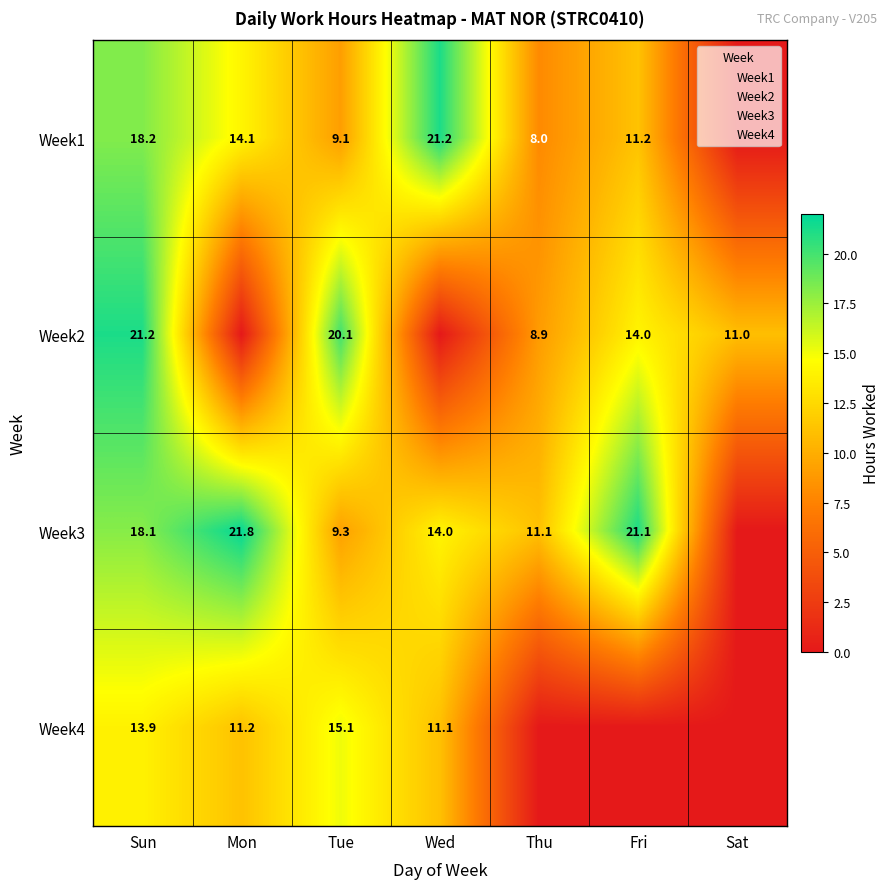

Read the Week1 value at Sun.

18.2